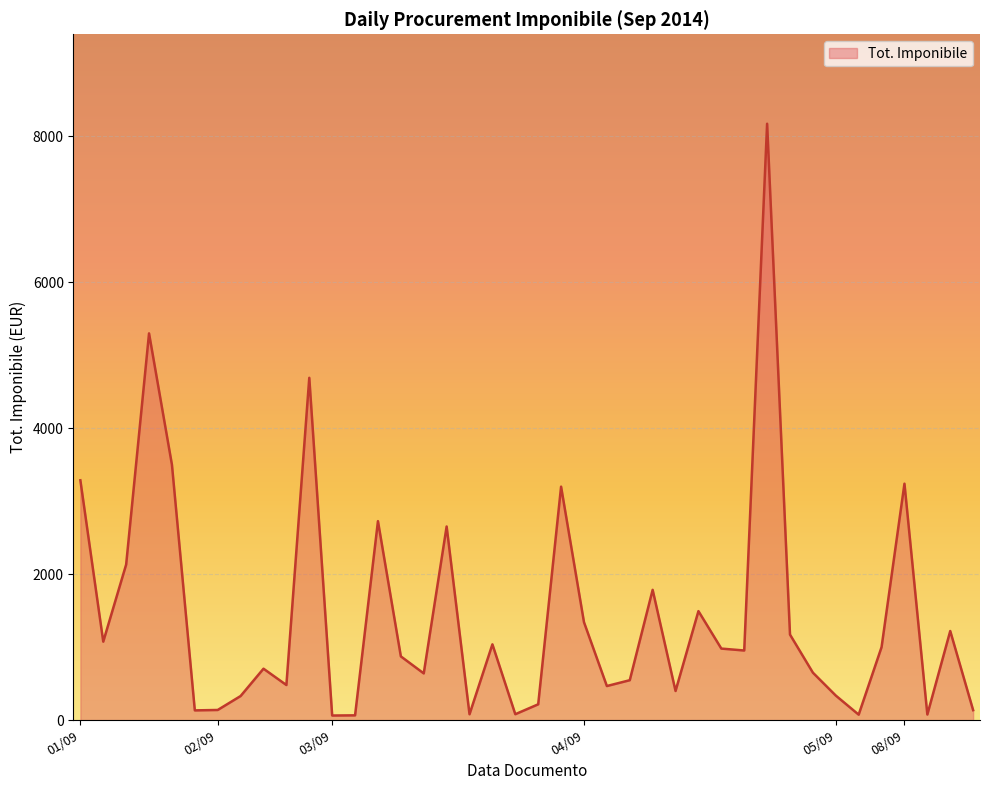

What is the maximum value shown in the chart?

8173.1